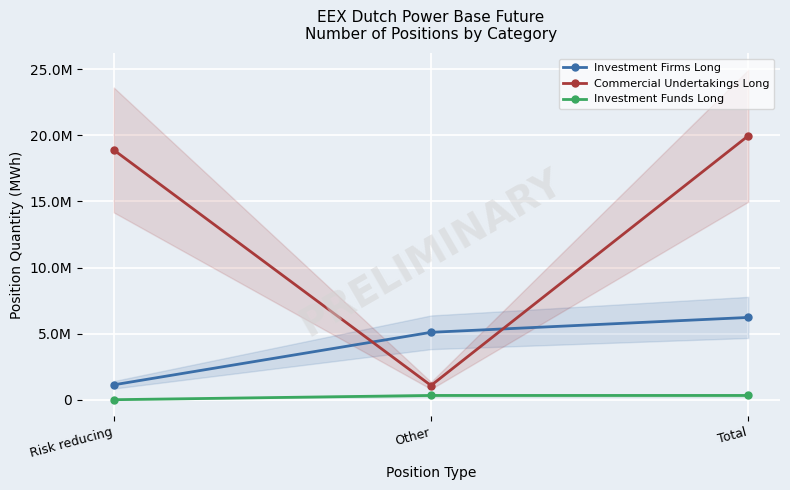

Which series changed the most between Risk reducing and Other?

Commercial Undertakings Long